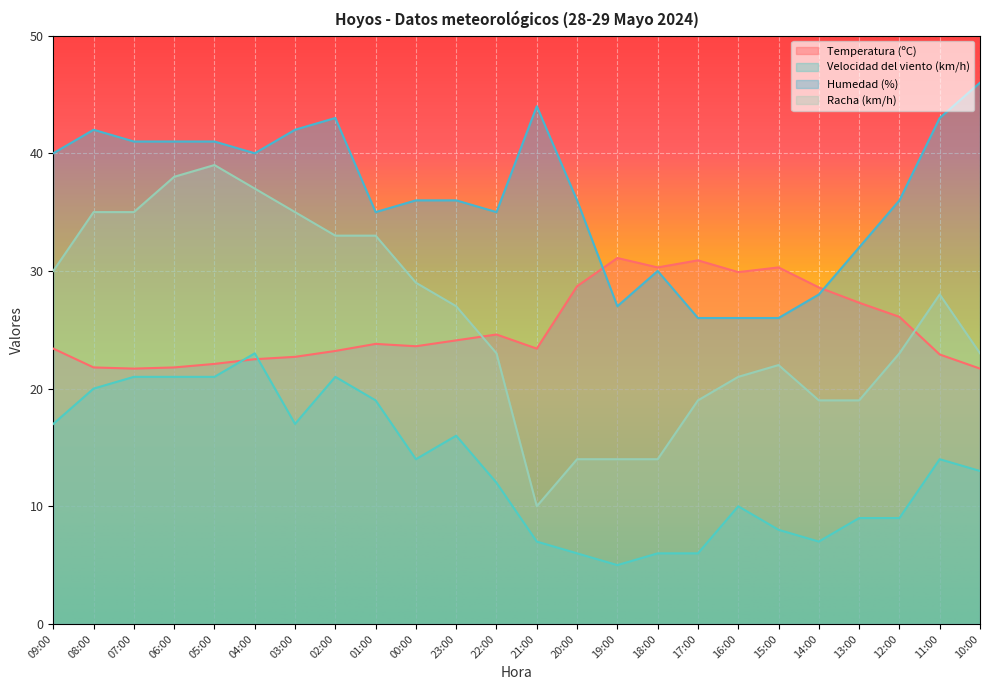

What is the value of the Velocidad del viento (km/h) point at the 21st from the left?

9.0